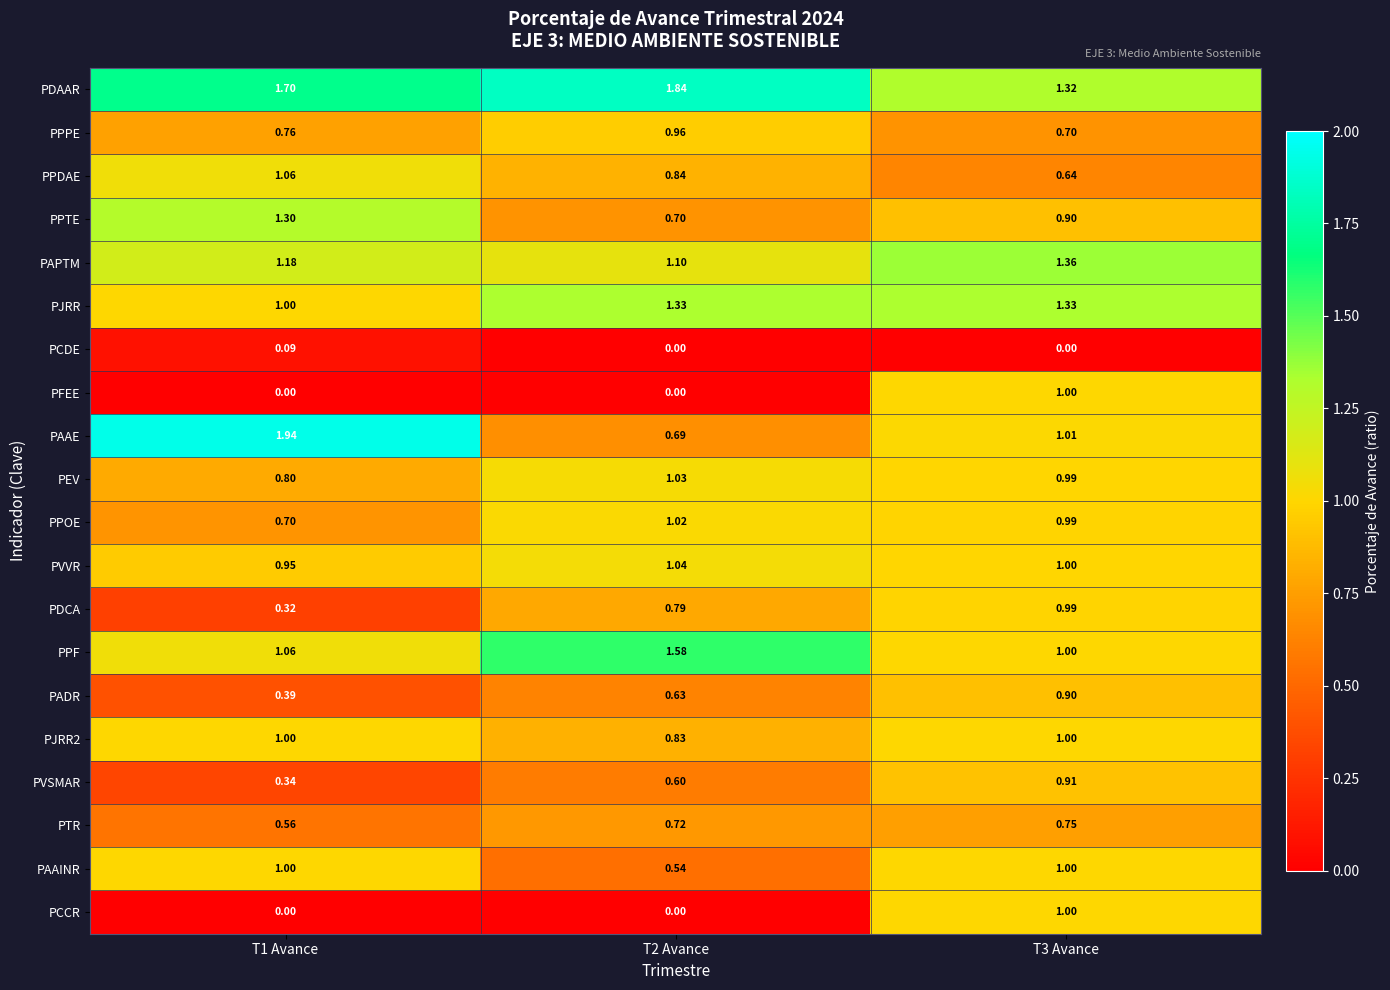

How many values in the PJRR series exceed 1?

2